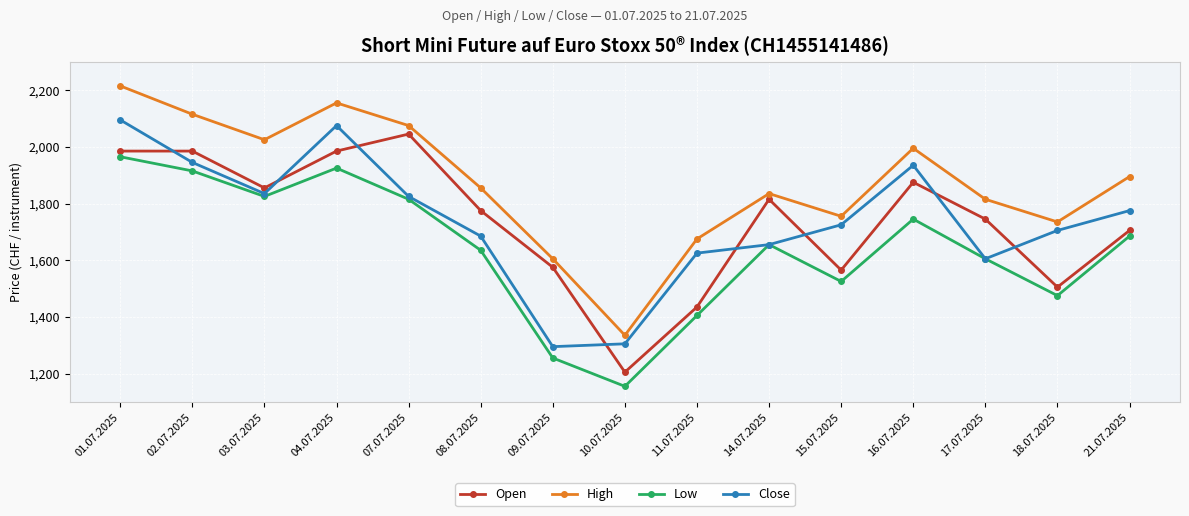

List the series in order of their peak value, lowest first.

Low, Open, Close, High